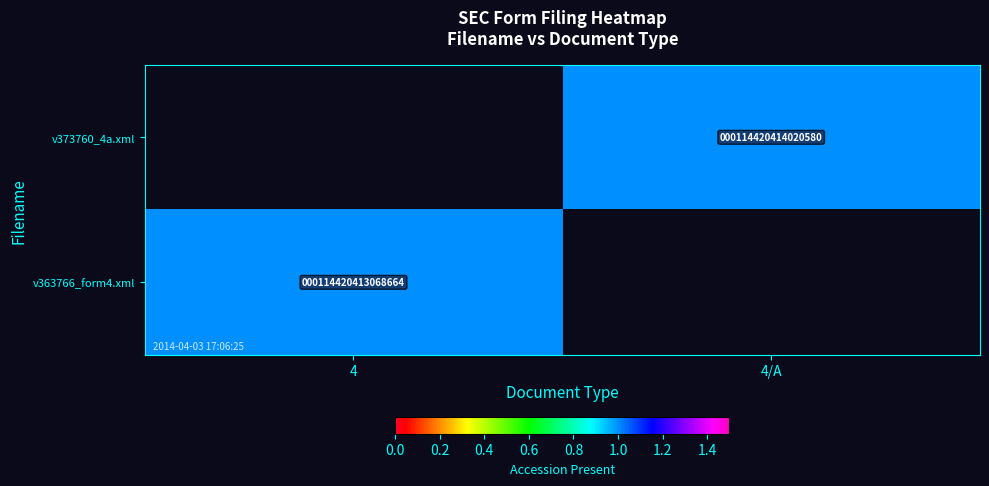

The value of v373760_4a.xml at 4/A is 114420414020580. True or false?

True